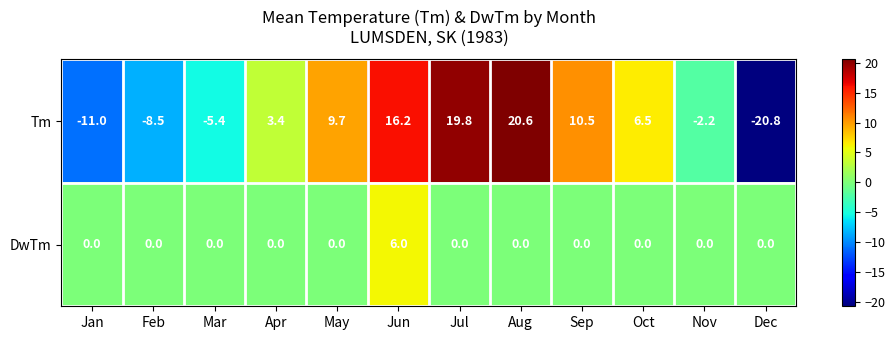

How many DwTm values are between 0 and 1?

11